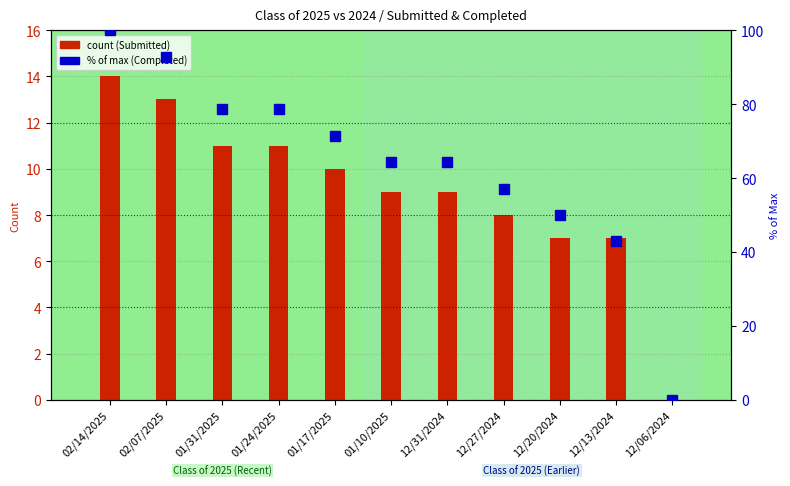

How many data points in 2025 Completed (% of max) are above 64?

7